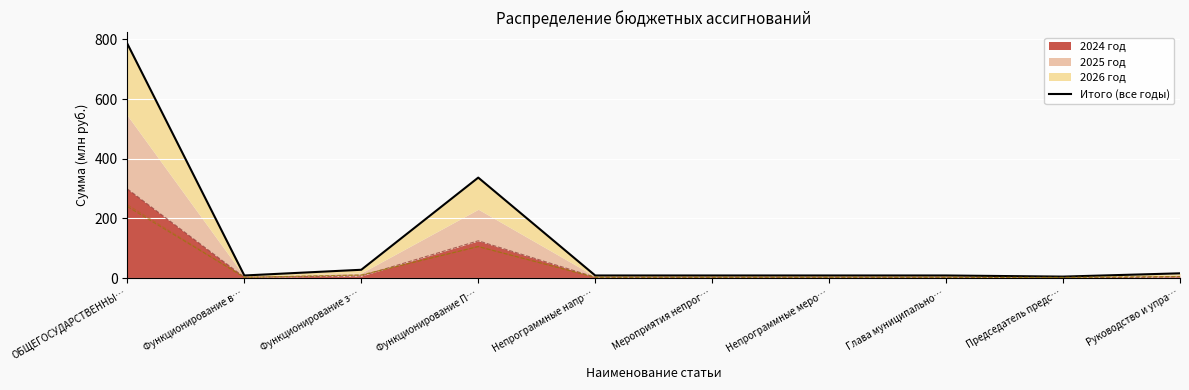

At which label does the data first exceed 9?

ОБЩЕГОСУДАРСТВЕННЫ…